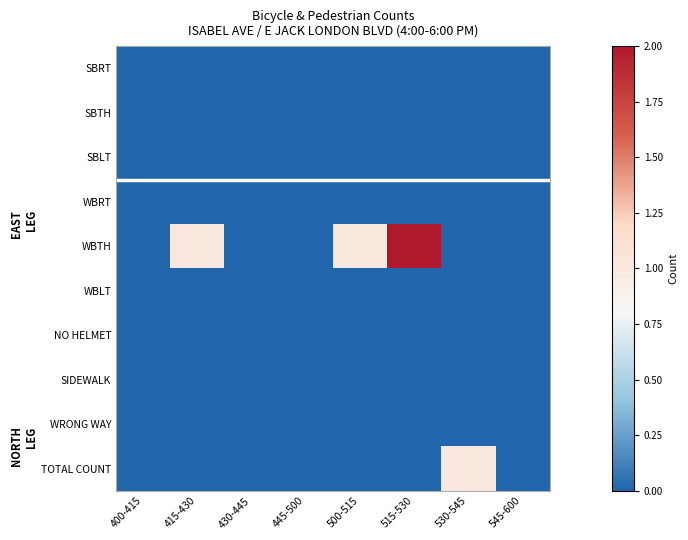

Which label corresponds to the smallest value in the chart?

400-415